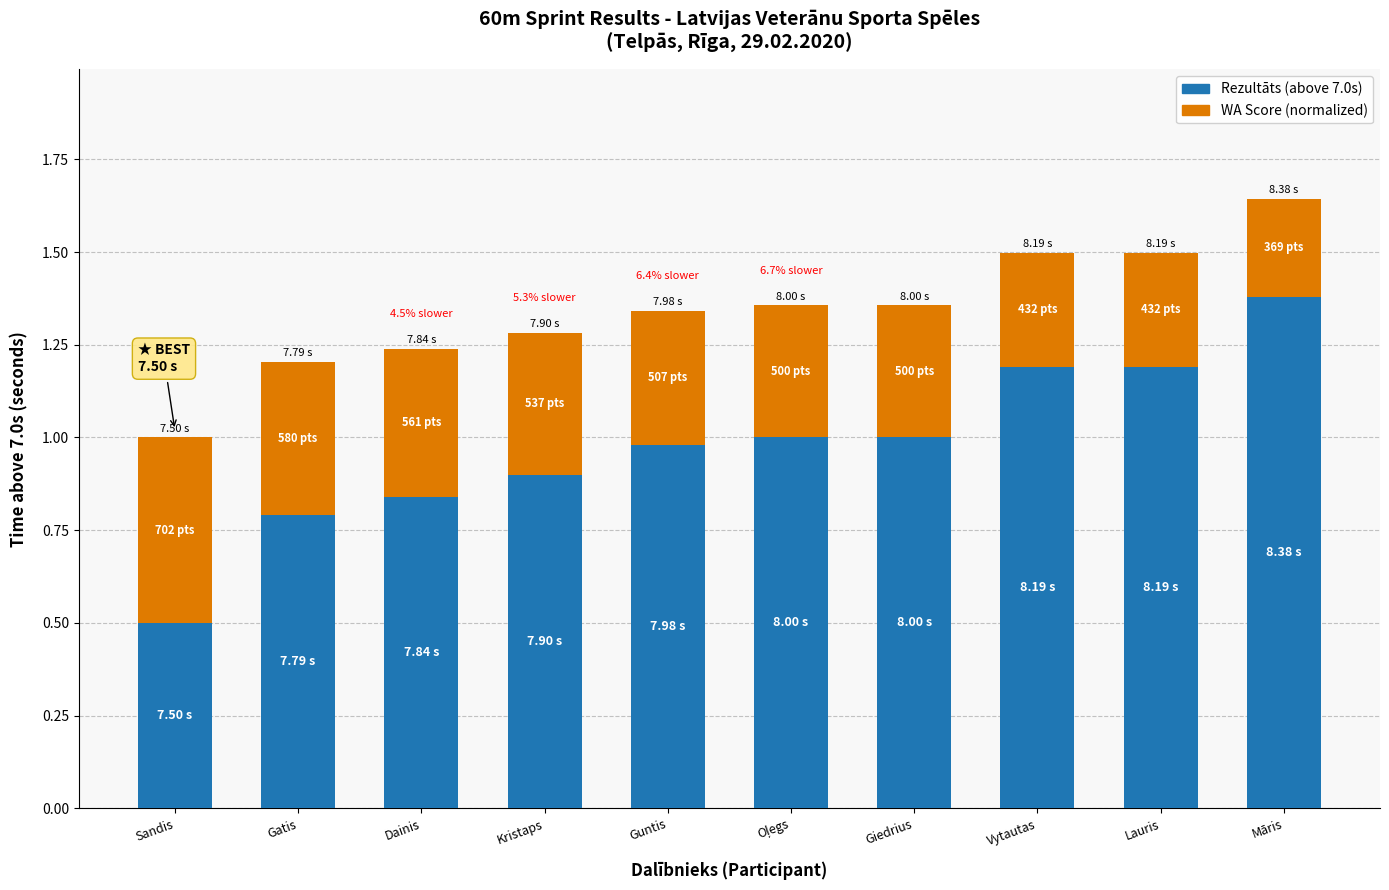

The Rezultāts (above 7.0s) series shows 0.4 at Dainis. True or false?

False